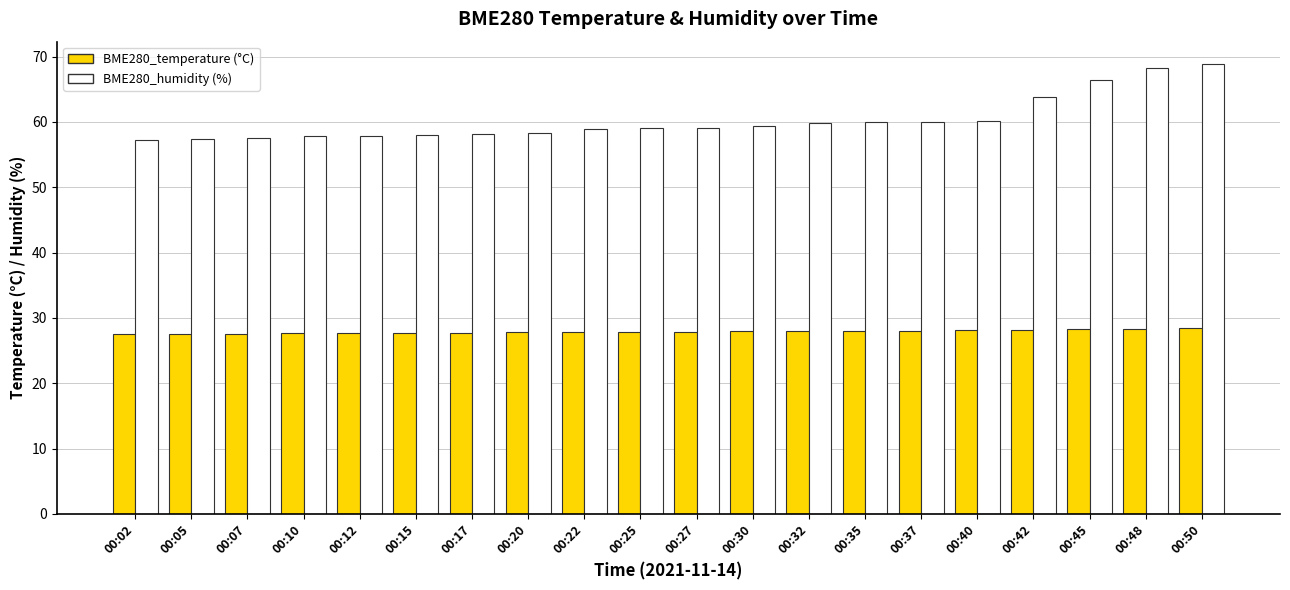

What is the spread (max minus min) of values at 00:02?

29.8